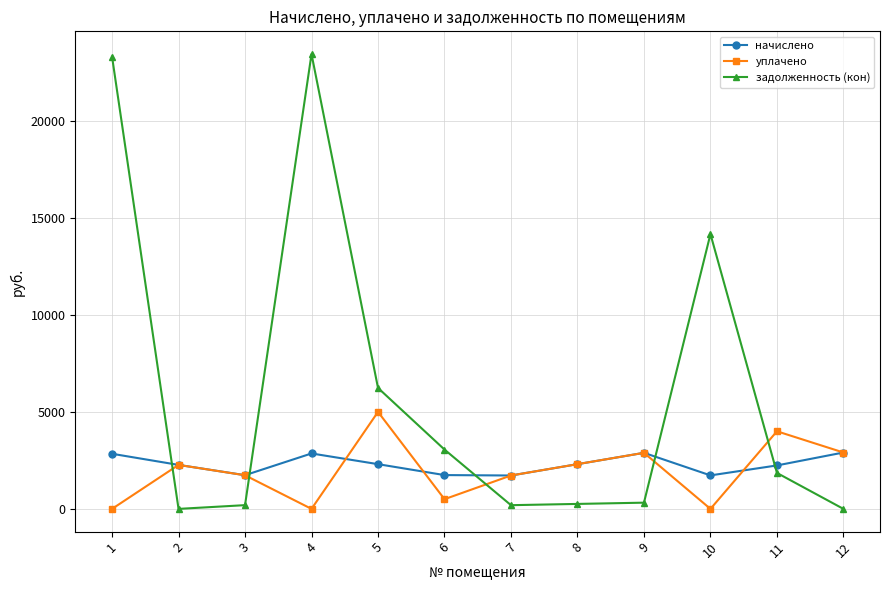

Which series has the largest total across all categories?

задолженность (кон)